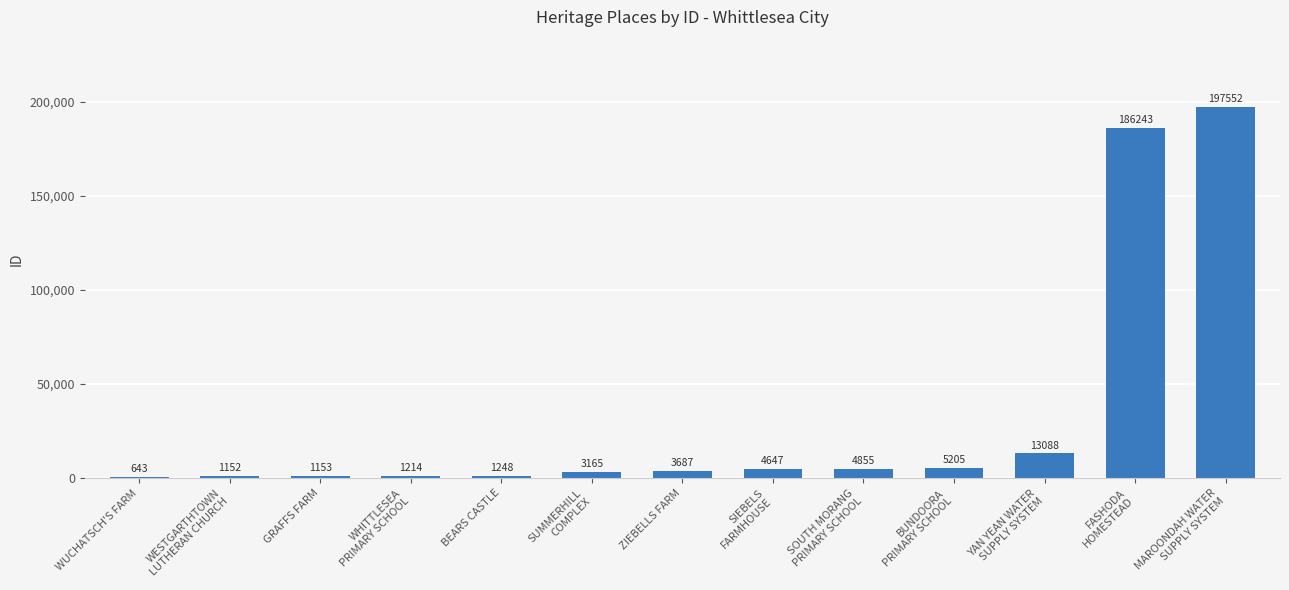

Read the value at WUCHATSCH'S FARM, to the nearest 100.

600